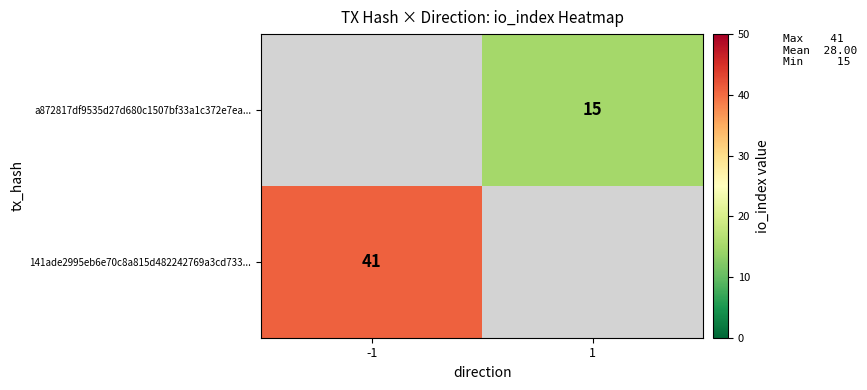

The value of 141ade2995eb6e70c8a815d482242769a3cd733... at -1 is 63. True or false?

False